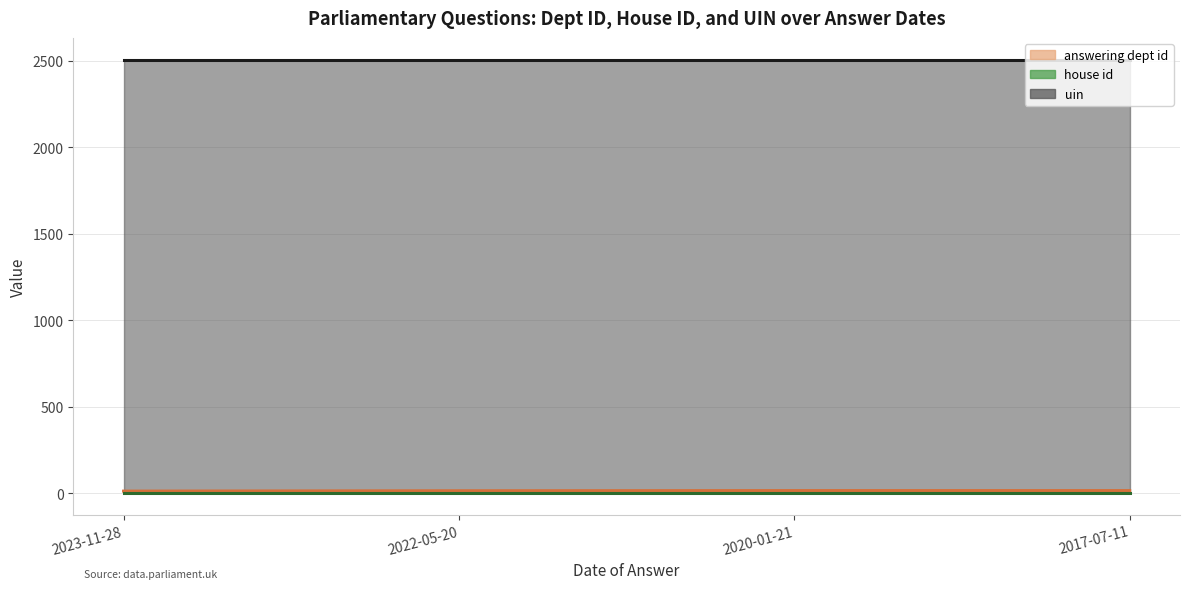

Between 2017-07-11 and 2023-11-28, which is larger?

2017-07-11